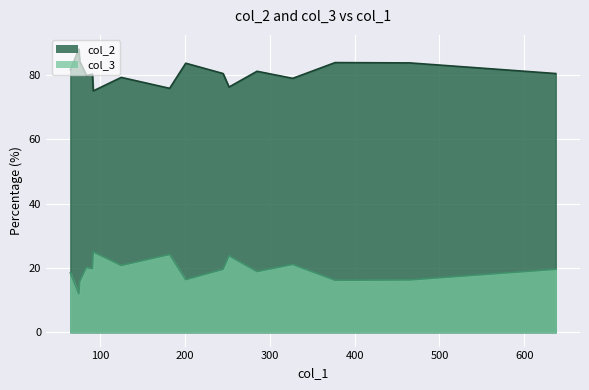

True or false: col_2 has more than 0 points higher than both neighbors.

True